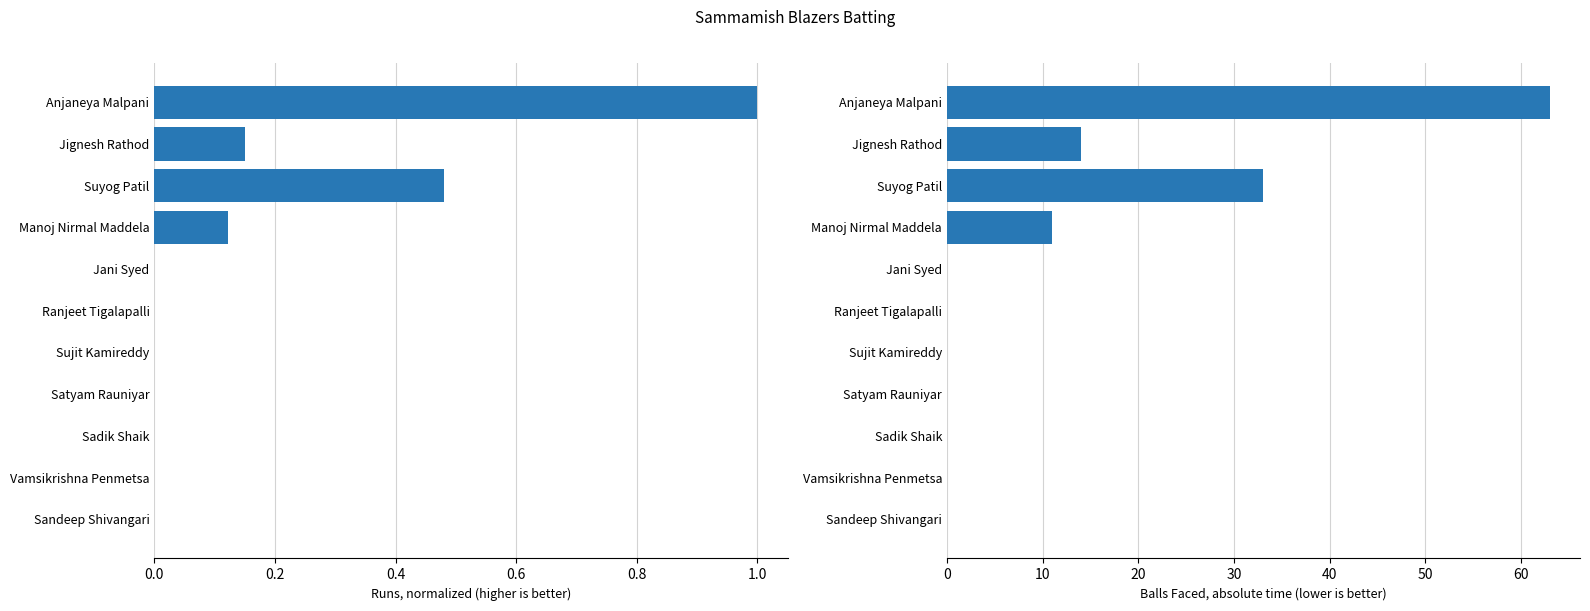

What is the value of the Runs (normalized) bar at the 3rd from the left?

0.5